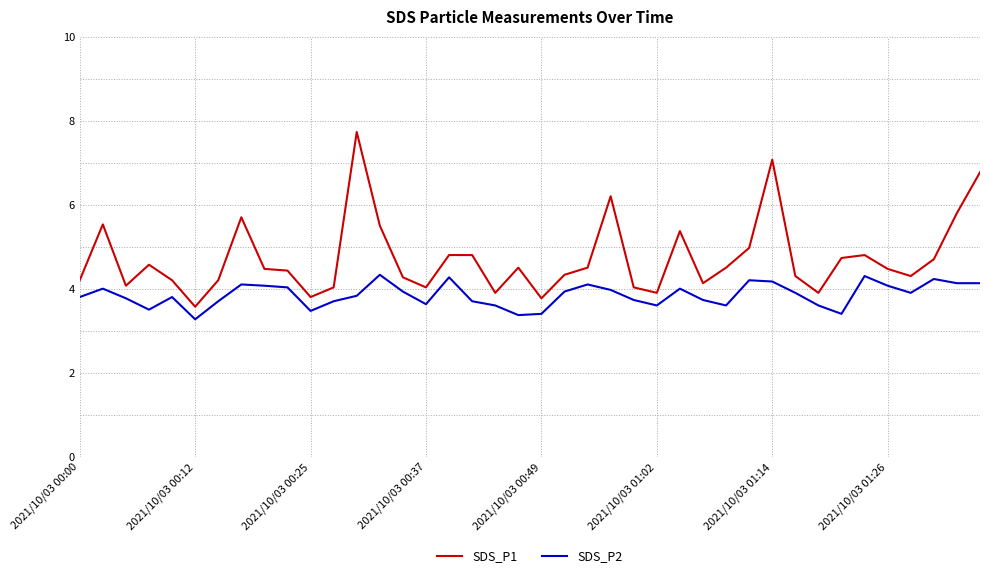

What is the average value of the SDS_P2 series?

3.8